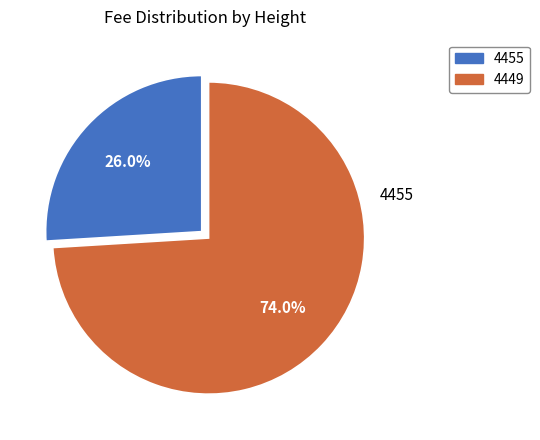

The 4449 slice represents 74% of the pie. True or false?

True